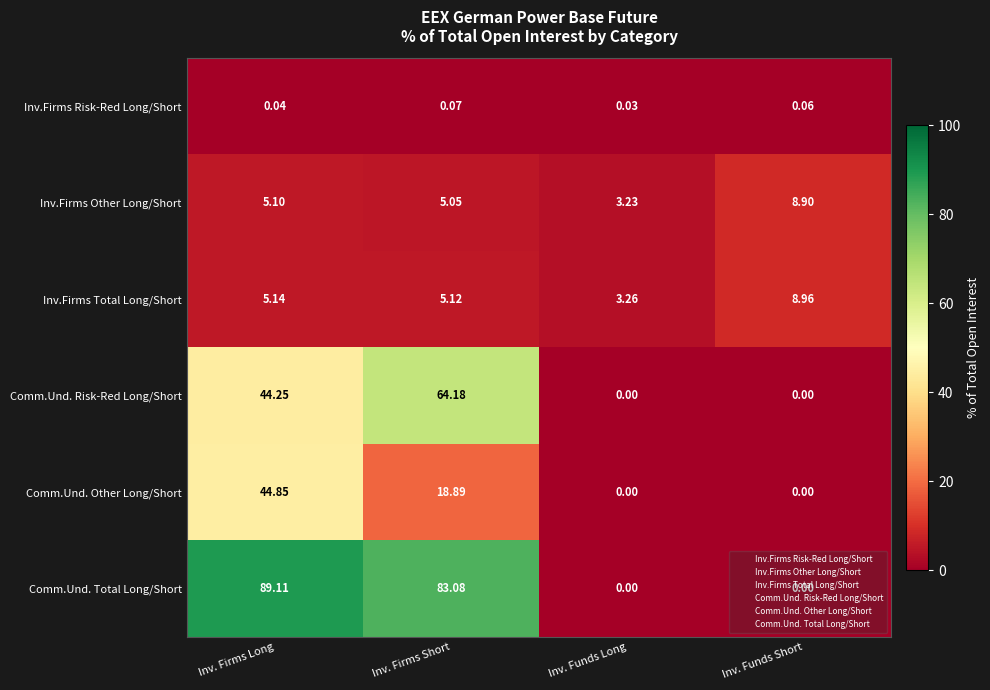

Which series has the largest total across all categories?

Comm.Und. Total Long/Short